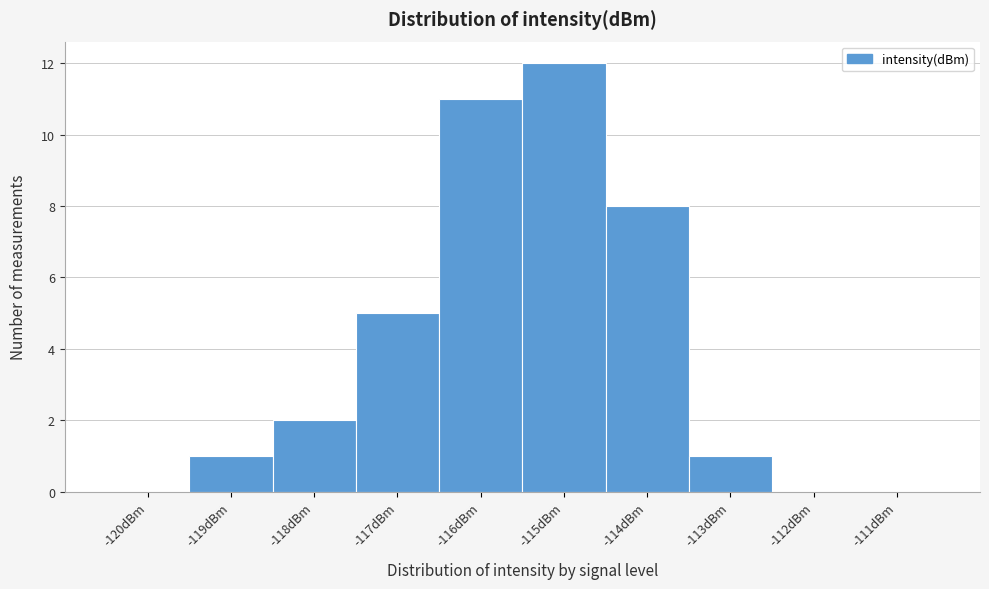

Reading left to right, list all the values displayed in this chart.

-120dBm=0	-119dBm=1	-118dBm=2	-117dBm=5	-116dBm=11	-115dBm=12	-114dBm=8	-113dBm=1	-112dBm=0	-111dBm=0